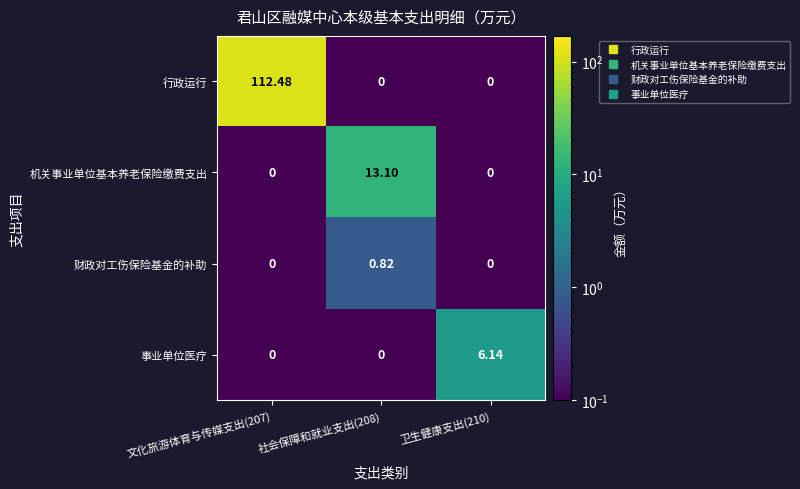

Which series changed the most between 社会保障和就业支出(208) and 卫生健康支出(210)?

机关事业单位基本养老保险缴费支出